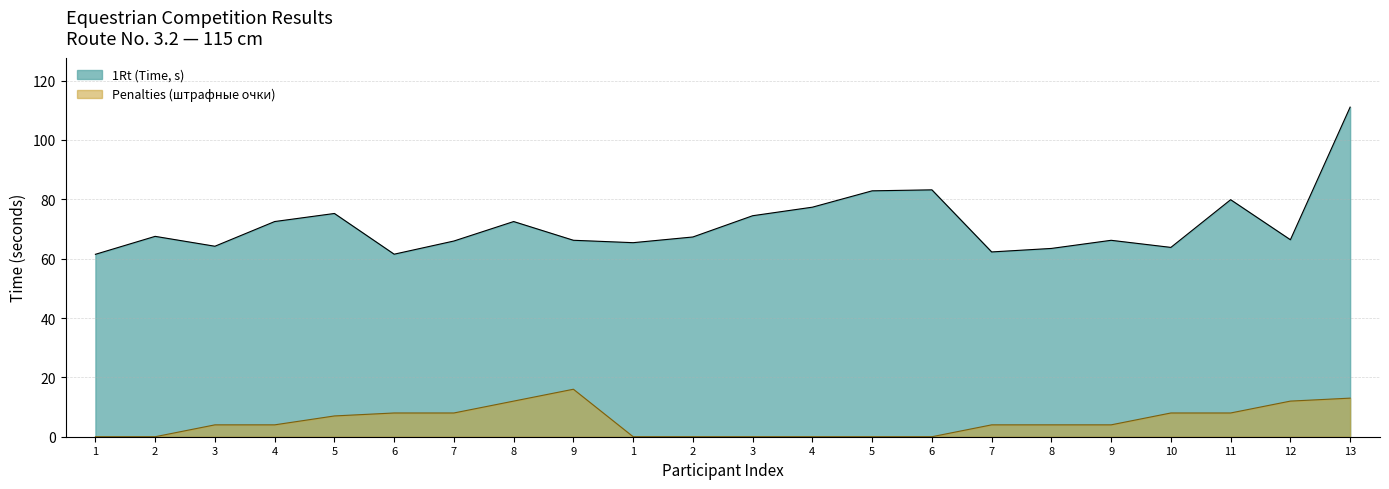

Which has a higher value, 4 or 6?

6